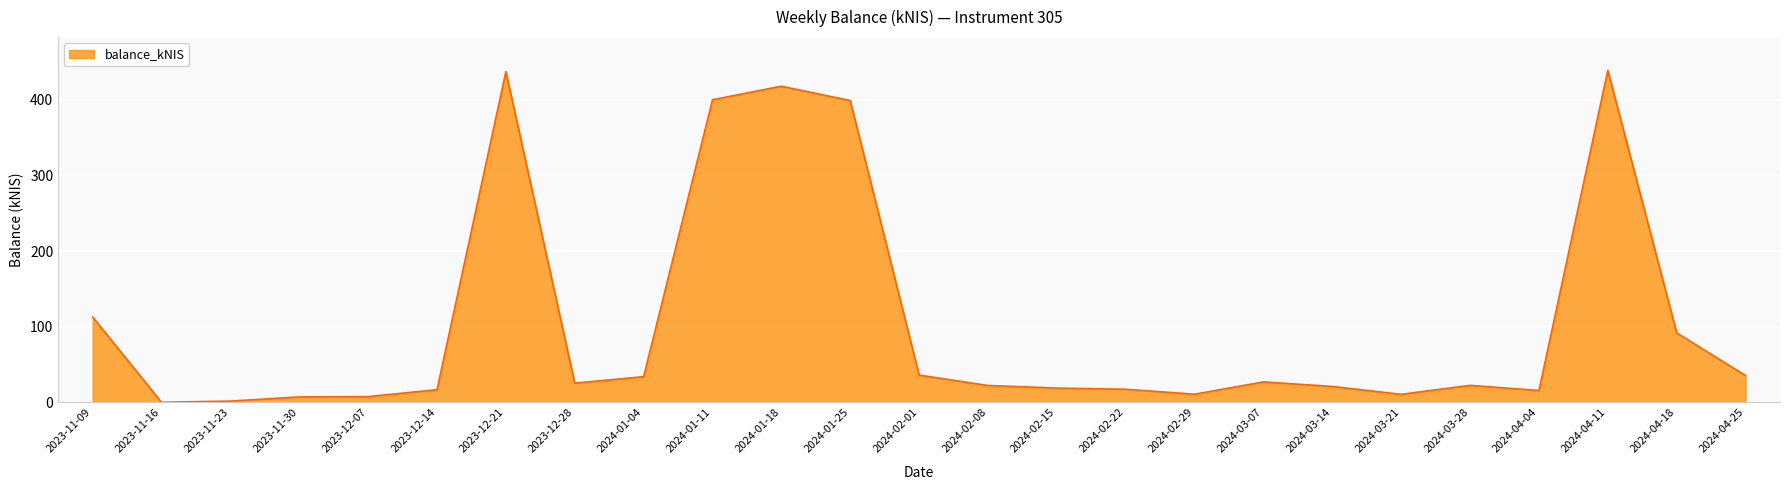

What is the greatest value displayed?

439.0